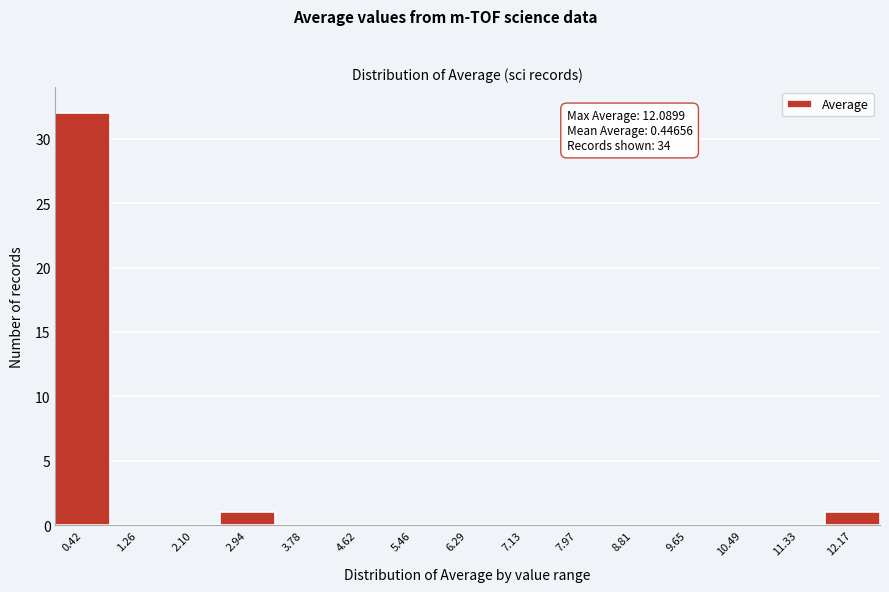

Over which range of the x-axis is the bar tallest?

0.0 to 0.8